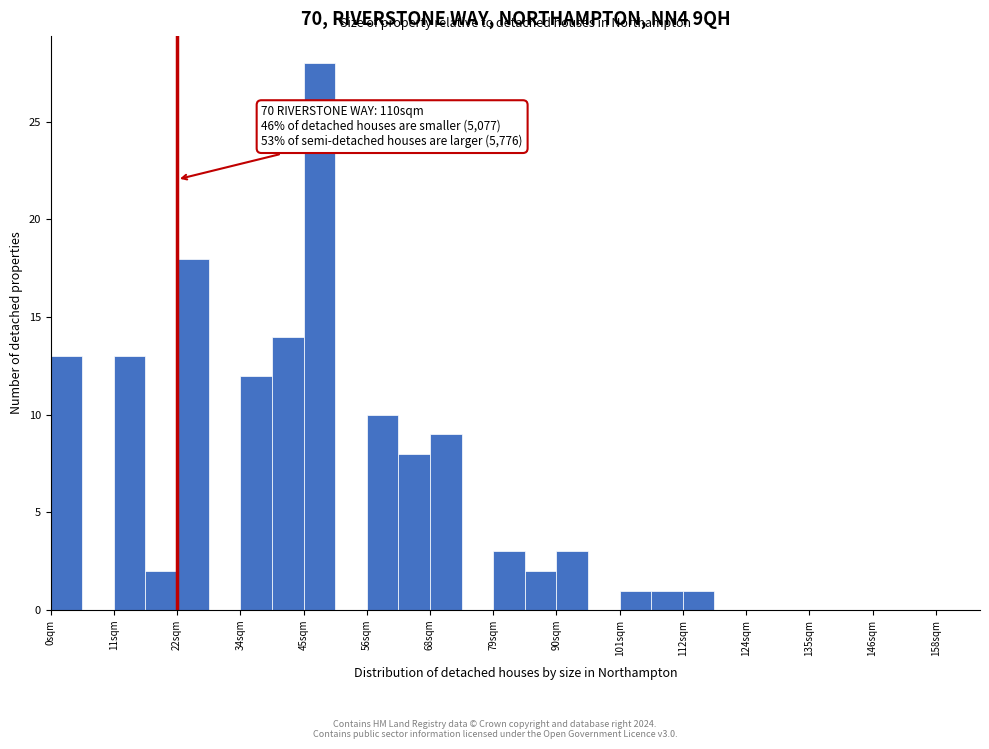

Read against the x-axis, roughly where is the centre of the tallest bar?

48